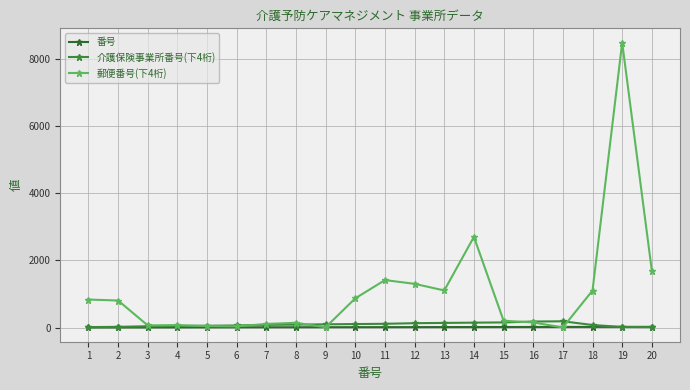

At which category is the sum across all series the highest?

19